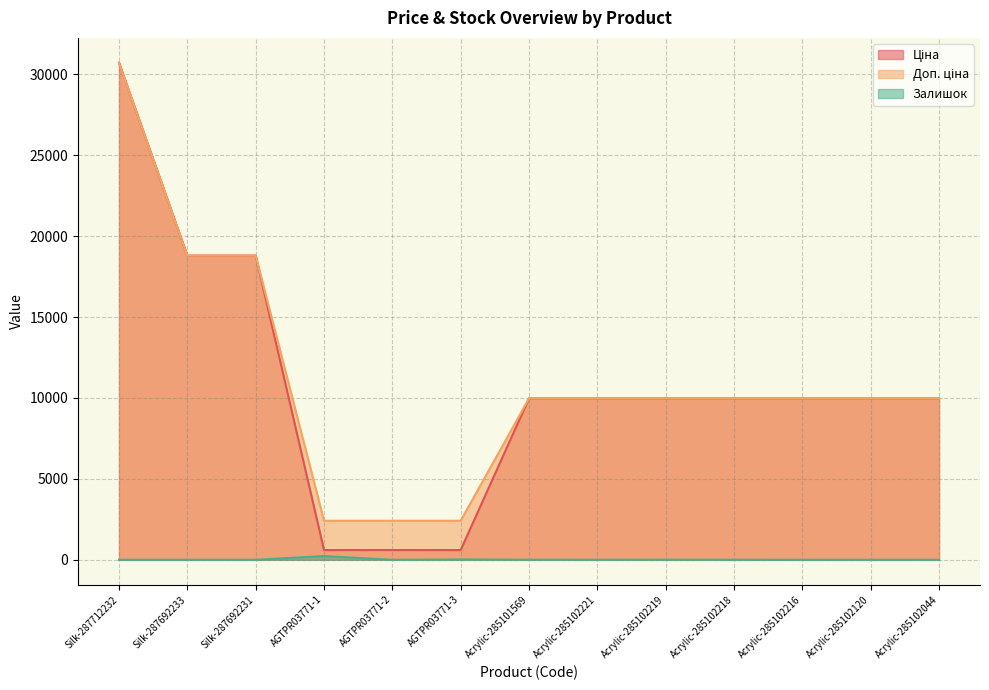

What are all the series names shown in the legend?

Ціна, Доп. ціна, Залишок